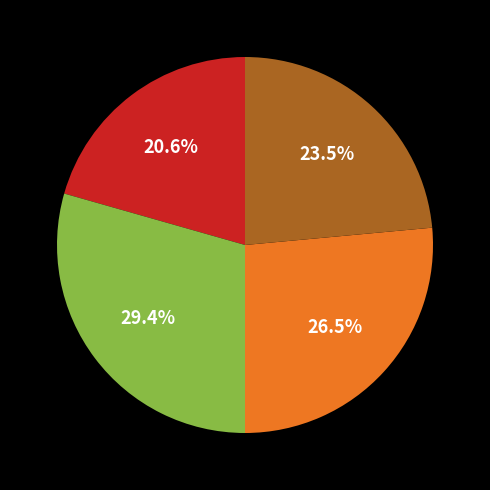

Count the number of slices in the pie.

4